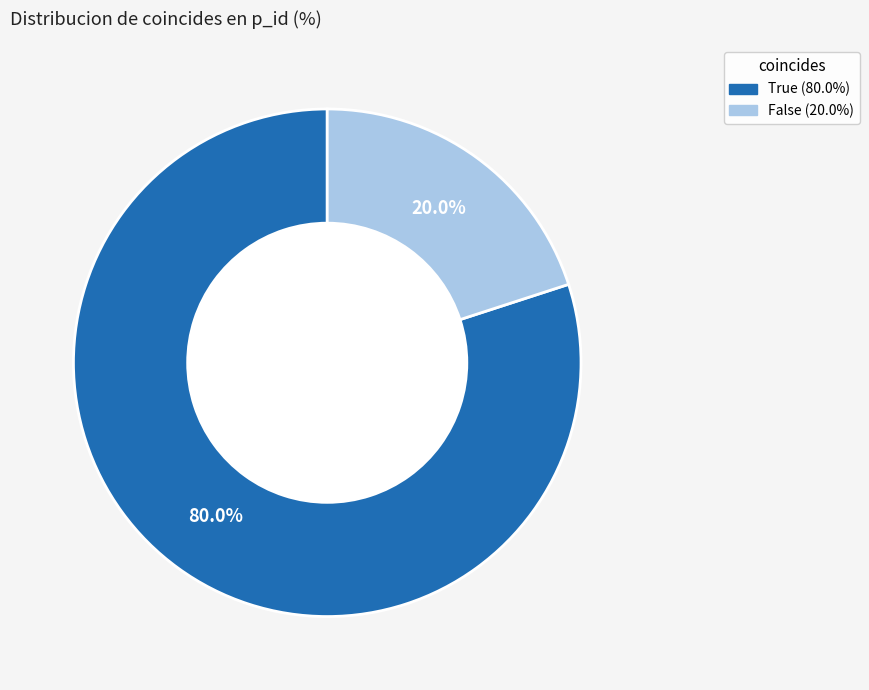

Does any single category account for the majority?

Yes